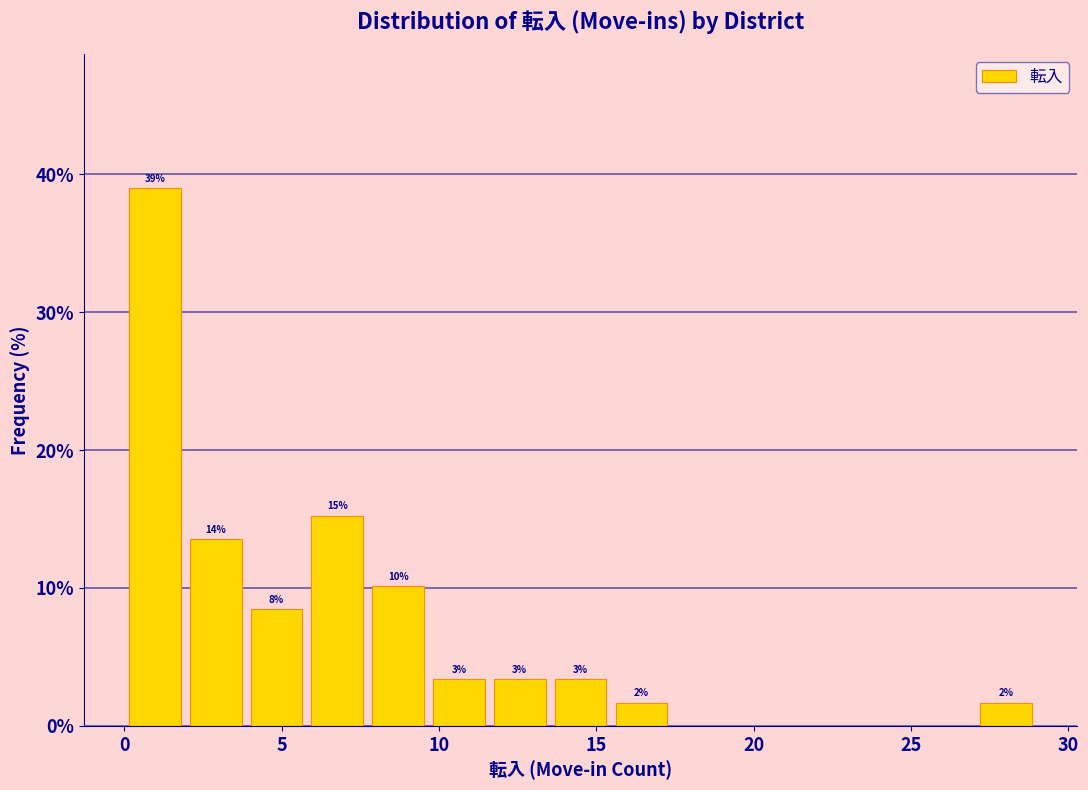

Around what value on the x-axis is the tallest bar? Give the approximate position of its centre, as read against the axis.

1.0